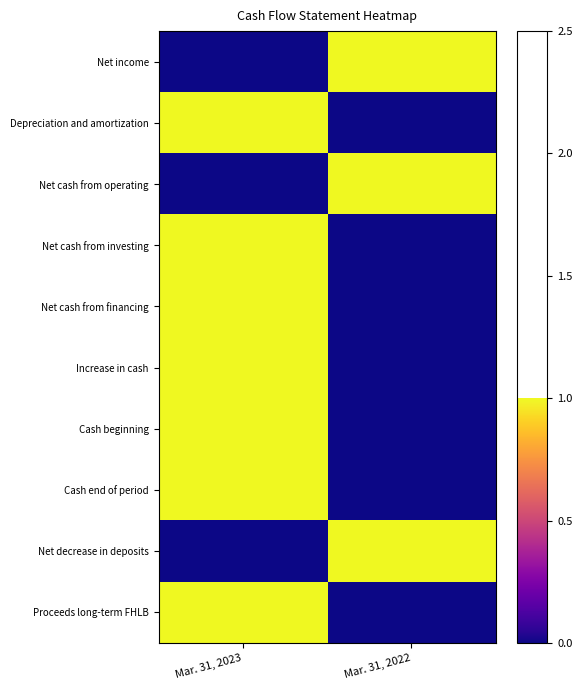

What is the difference between the highest and lowest values at Mar. 31, 2023?

1